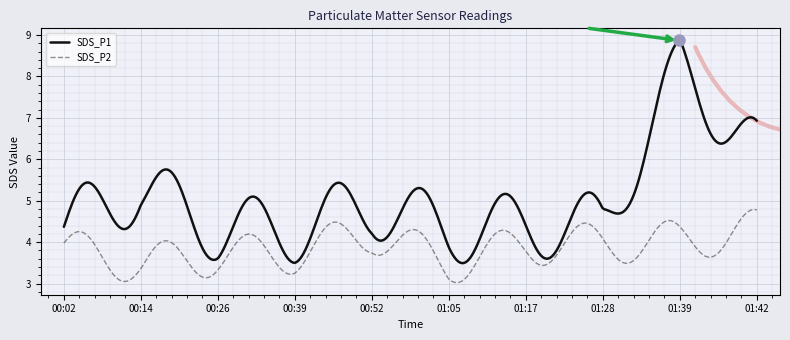

Does the chart display data point markers on the line(s)?

No